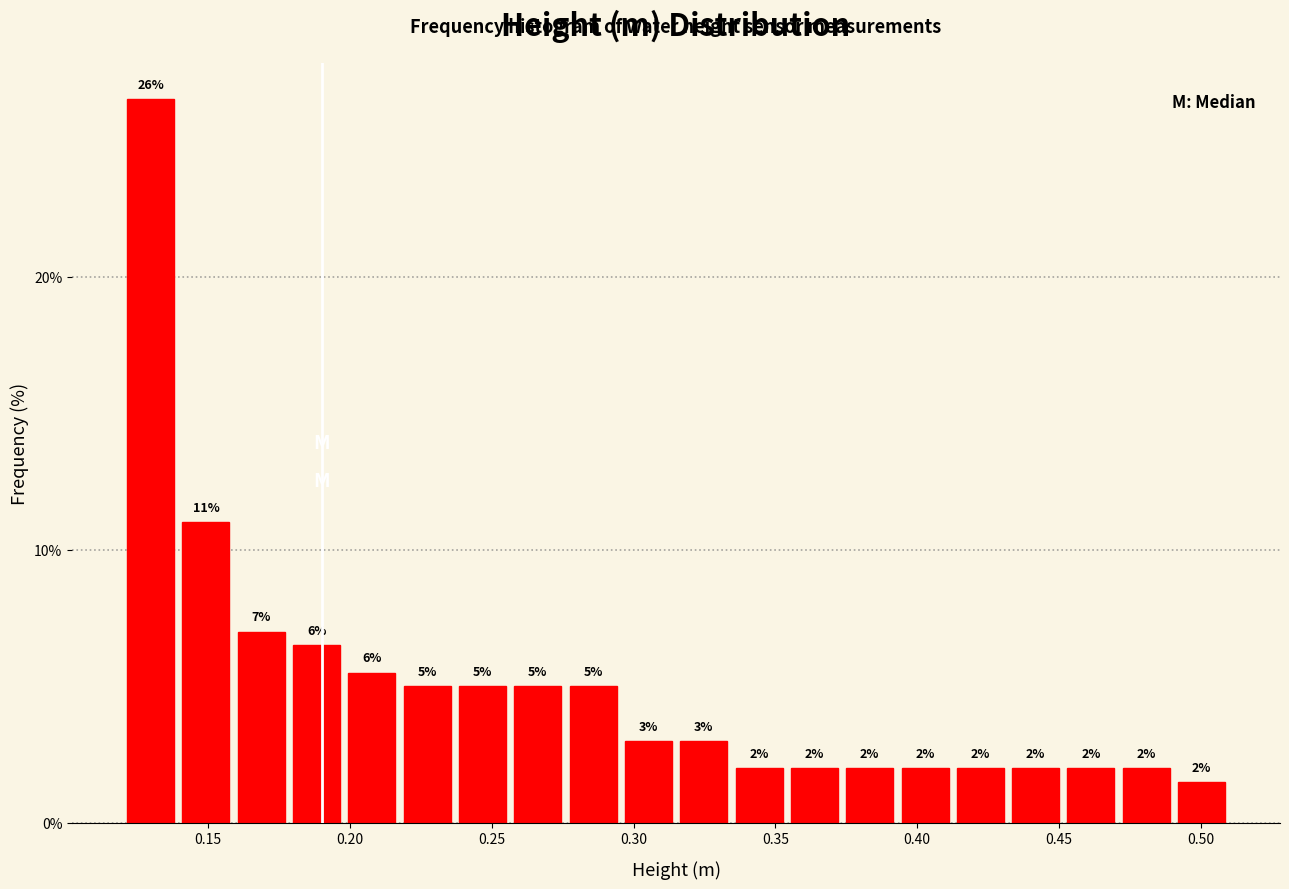

Around what value on the x-axis is the tallest bar? Give the approximate position of its centre, as read against the axis.

0.130